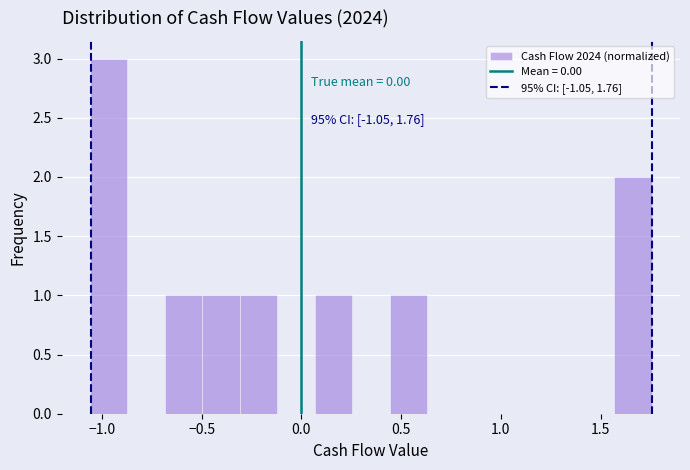

Around what value on the x-axis is the tallest bar? Give the approximate position of its centre, as read against the axis.

-0.95